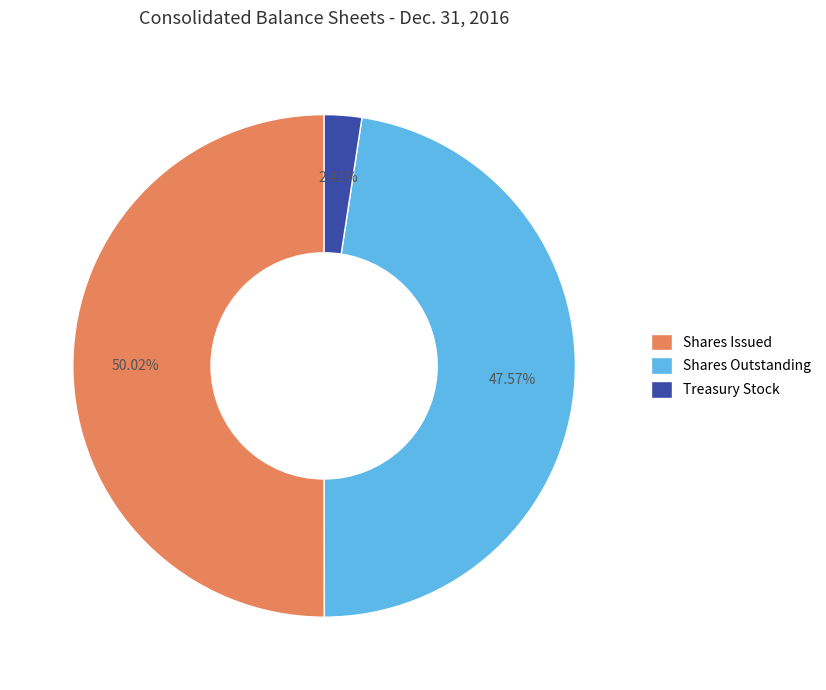

Rank the categories by value from lowest to highest.

Treasury Stock, Shares Outstanding, Shares Issued